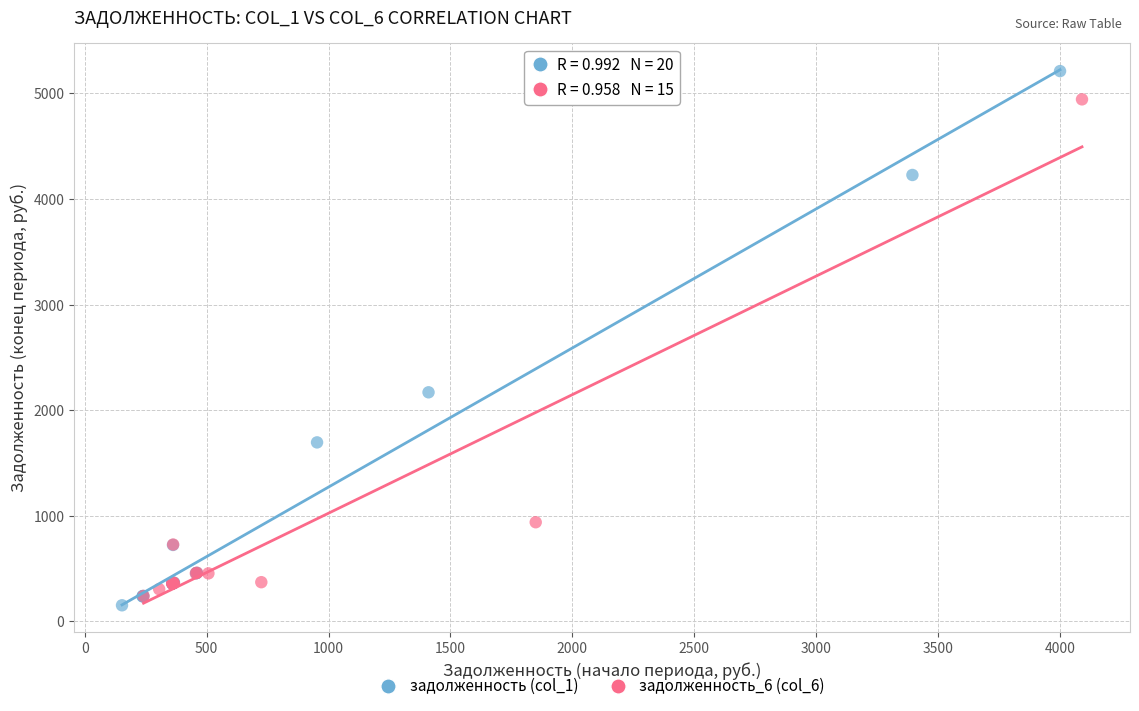

Which series has the widest spread of Y values?

задолженность (col_1)